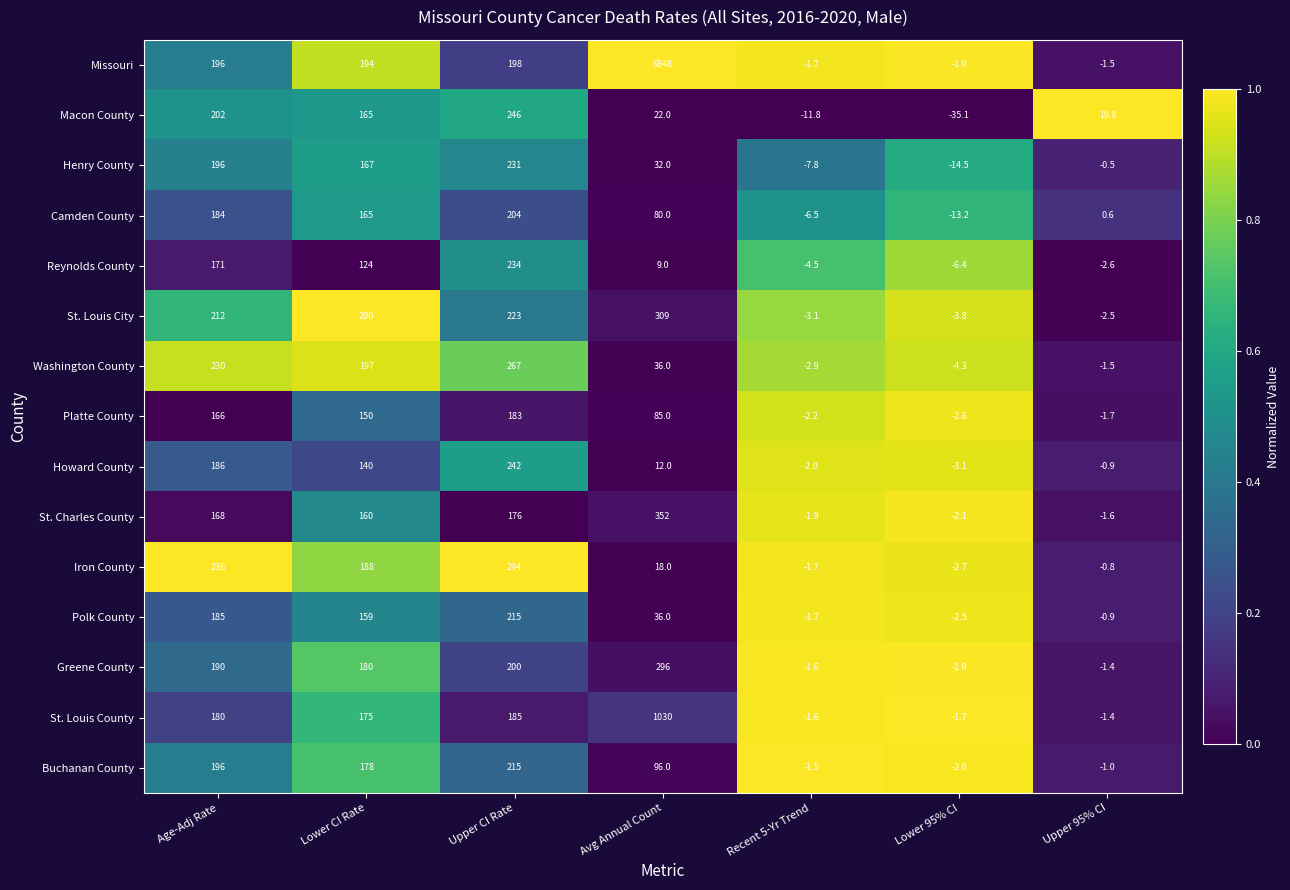

List the labels in order of Missouri value, smallest first.

Lower 95% CI, Recent 5-Yr Trend, Upper 95% CI, Lower CI Rate, Age-Adj Rate, Upper CI Rate, Avg Annual Count